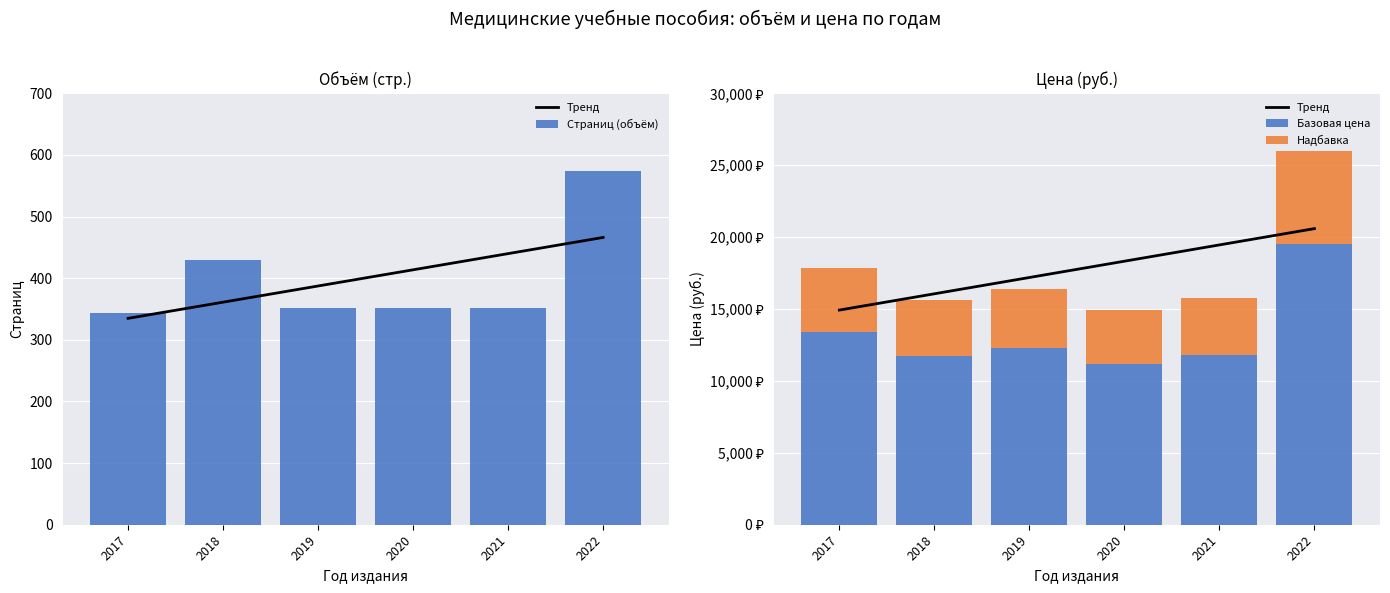

What is the difference between the Тренд values at 2022 and 2018?

4531.4